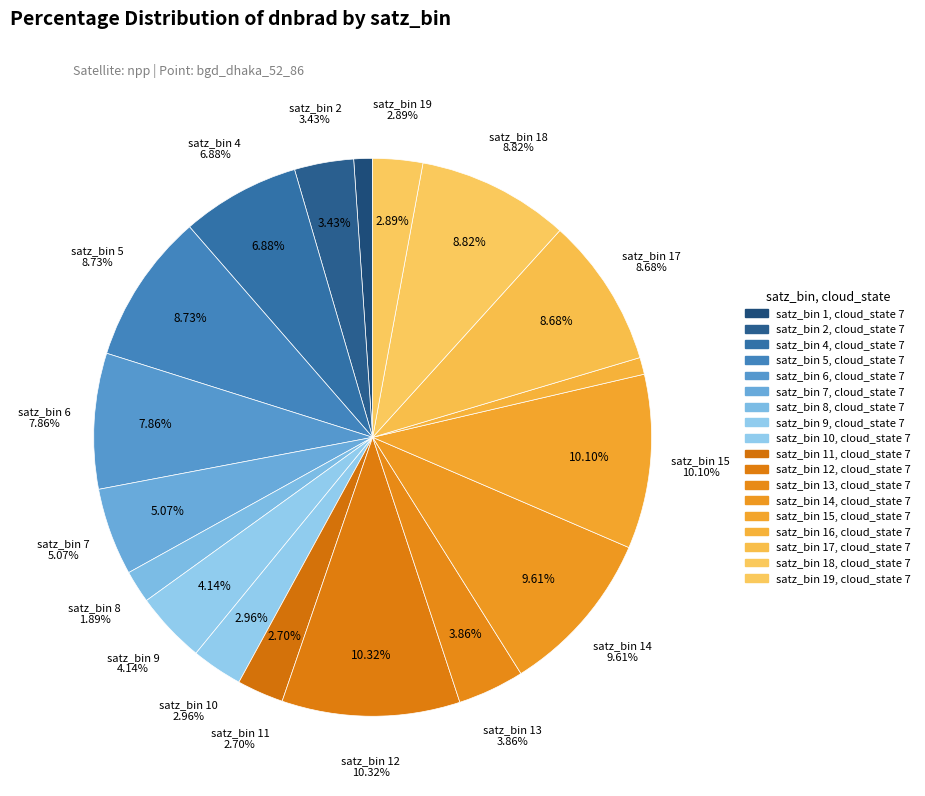

Do 9 and 22 together represent more than half of the pie?

No